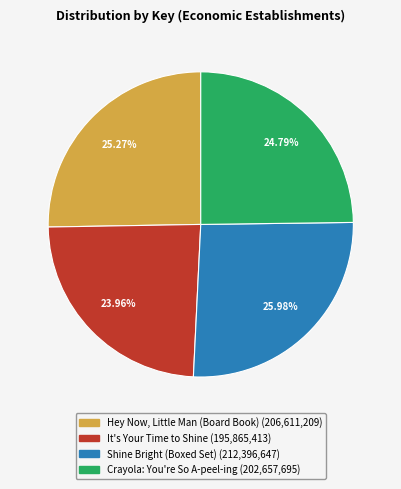

Which has a higher value, It's Your Time to Shine or Crayola: You're So A-peel-ing?

Crayola: You're So A-peel-ing